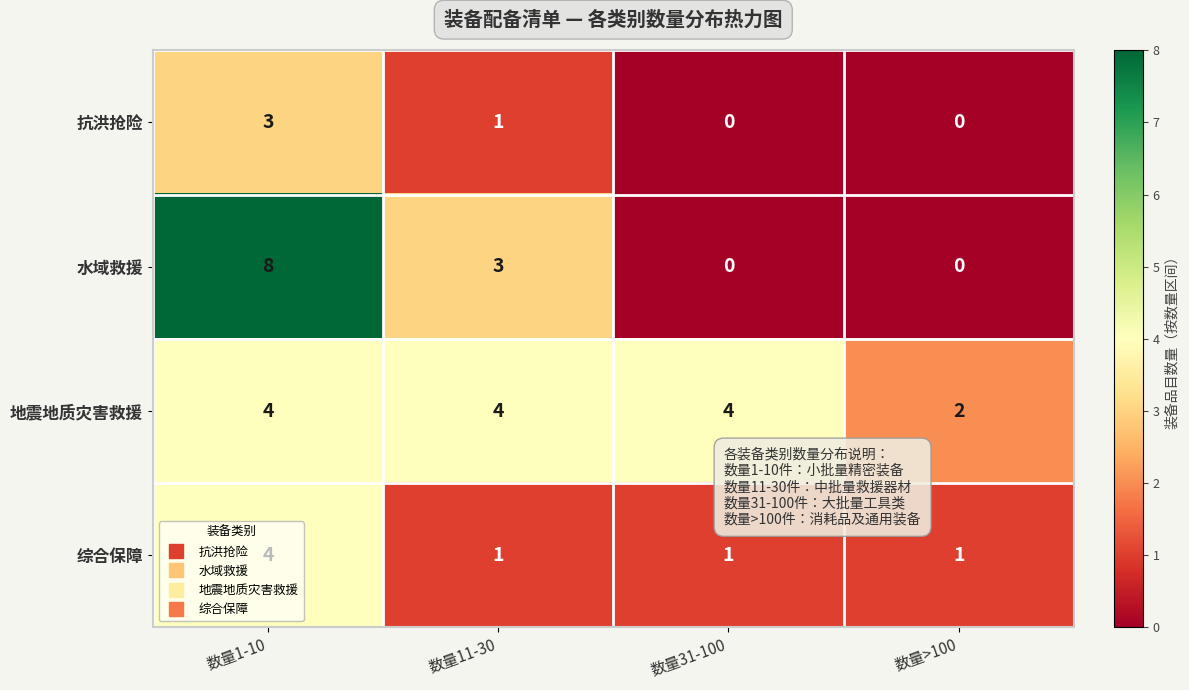

Which label corresponds to the largest value in the chart?

数量1-10